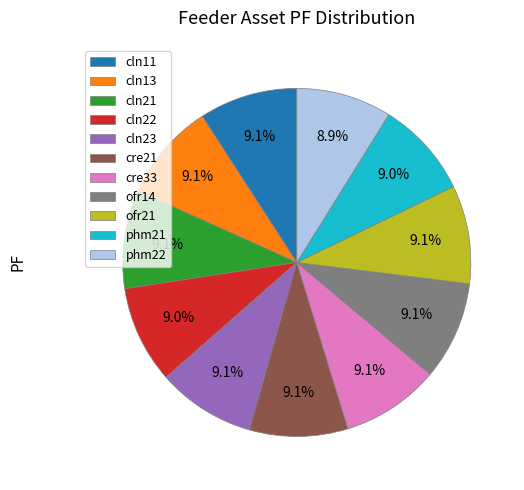

Count the number of slices in the pie.

11